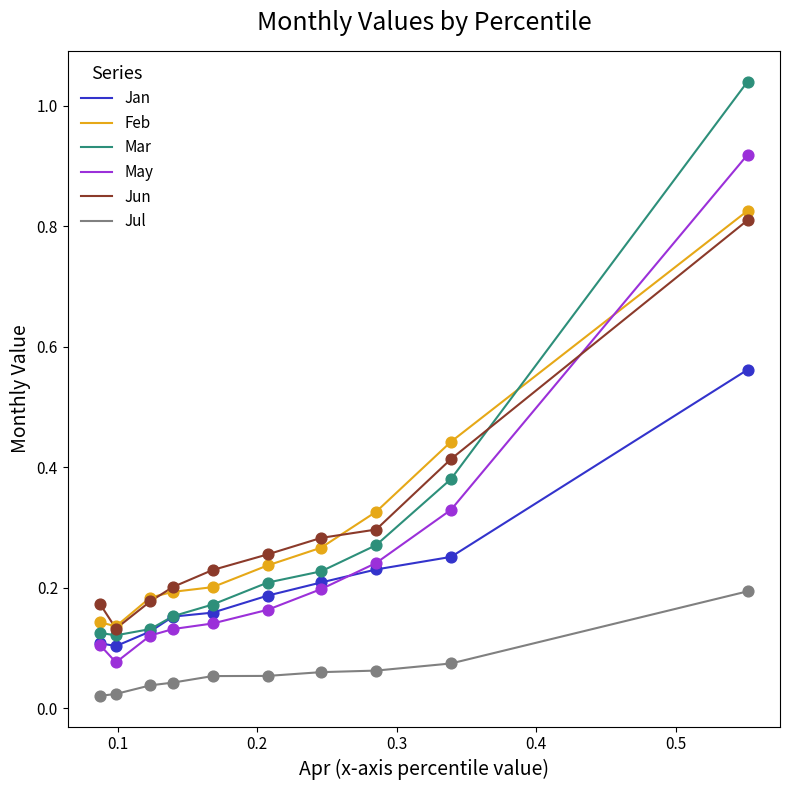

Which series has the widest spread of values?

Mar